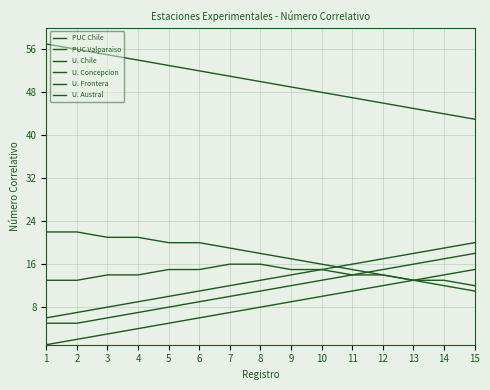

Does the chart have visible grid lines?

Yes